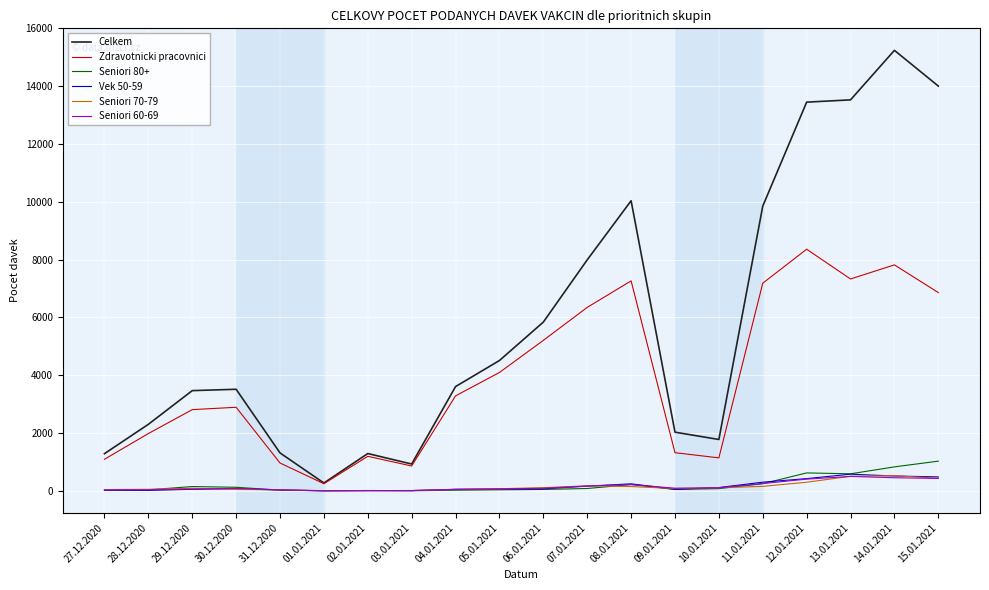

What is the greatest value displayed?

15240